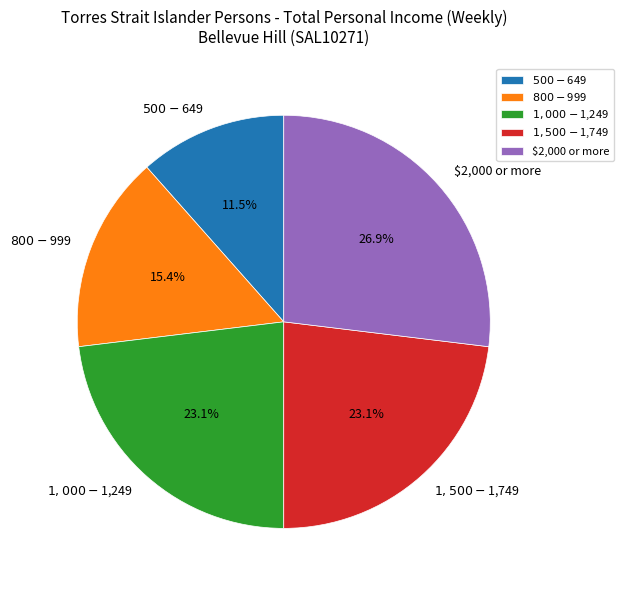

Which slice is the largest?

$2,000 or more